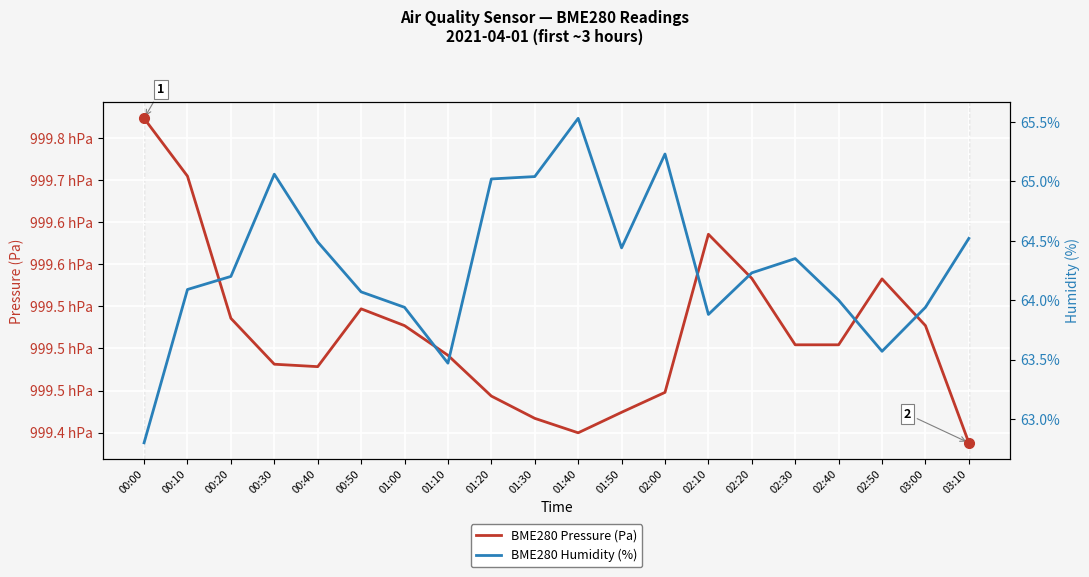

True or false: BME280 Pressure (Pa) and BME280 Humidity (%) cross at least once.

False